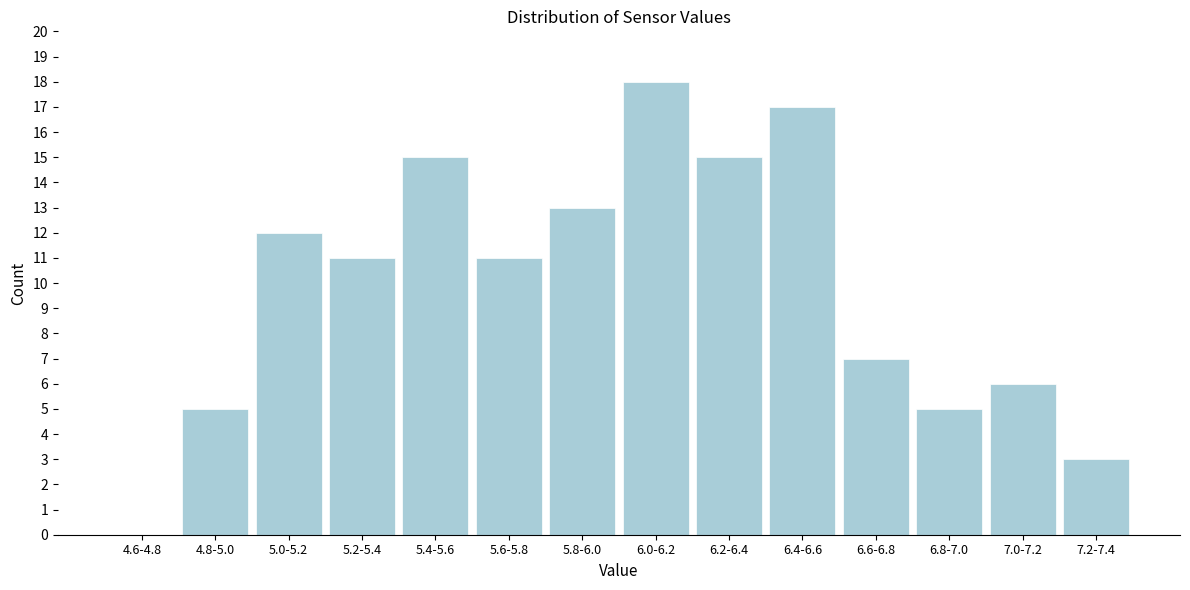

Reading left to right, extract all data points from this chart.

4.6-4.8=0	4.8-5.0=5	5.0-5.2=12	5.2-5.4=11	5.4-5.6=15	5.6-5.8=11	5.8-6.0=13	6.0-6.2=18	6.2-6.4=15	6.4-6.6=17	6.6-6.8=7	6.8-7.0=5	7.0-7.2=6	7.2-7.4=3